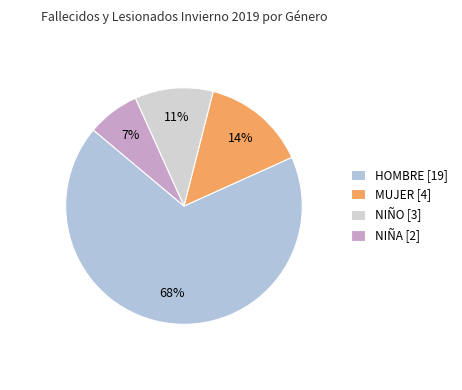

Count the number of slices in the pie.

4